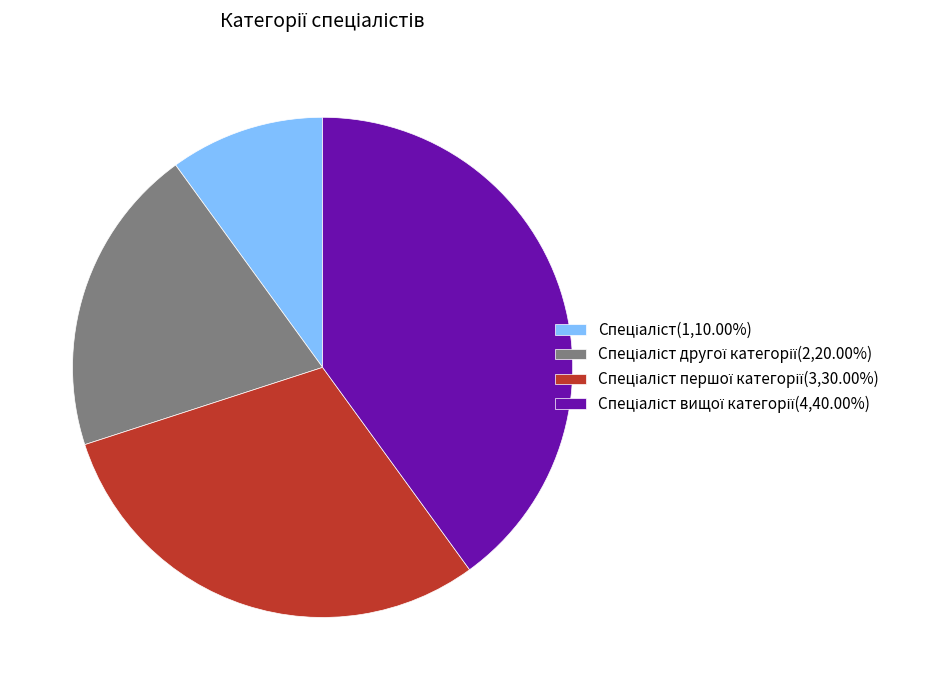

Is there any slice that represents more than half of the pie?

No